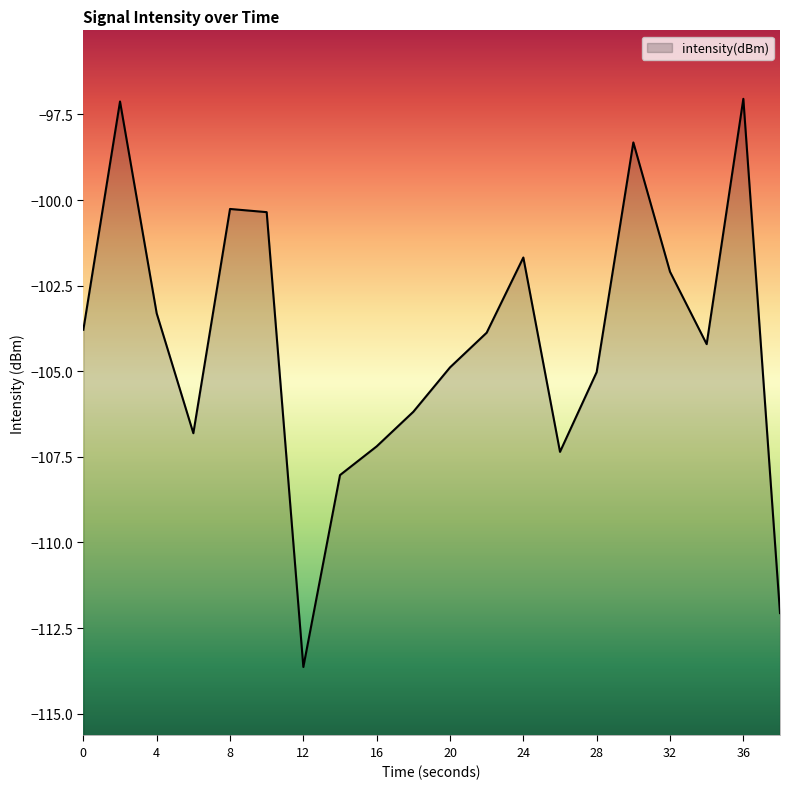

Where does the data first go above -103?

2